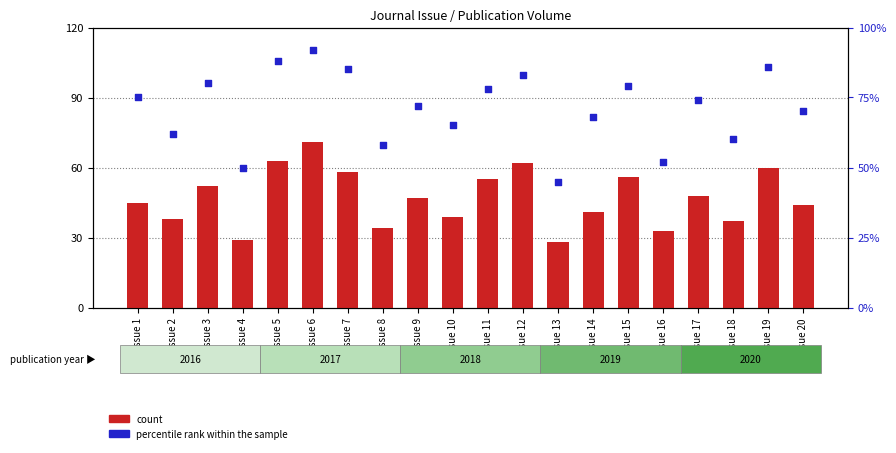

What are all the series names shown in the legend?

count, percentile rank within the sample